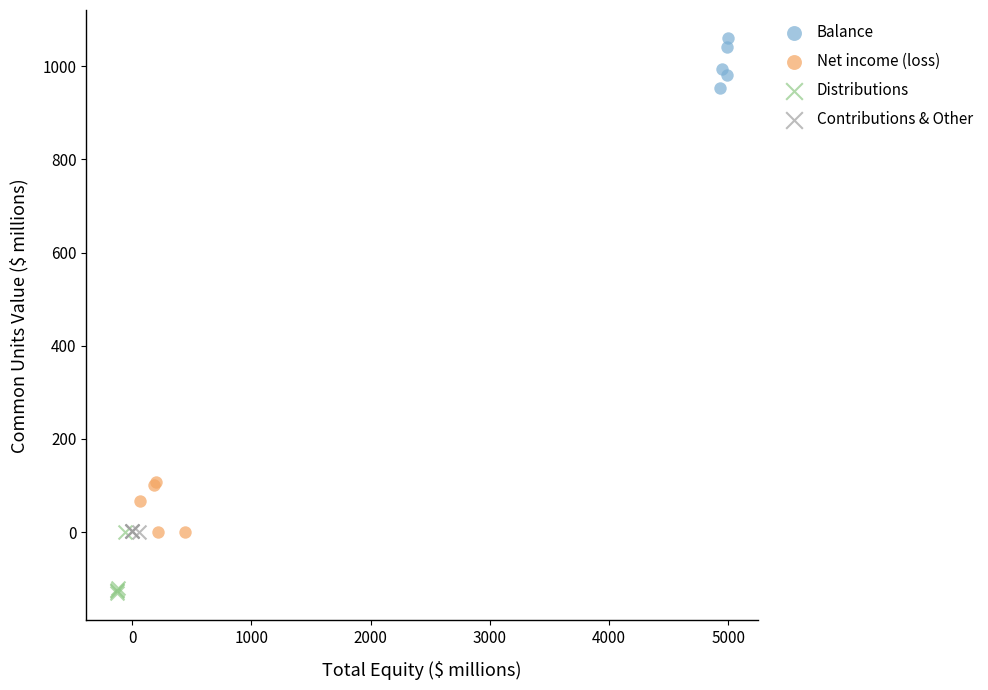

Which series reaches the minimum Y coordinate?

Distributions